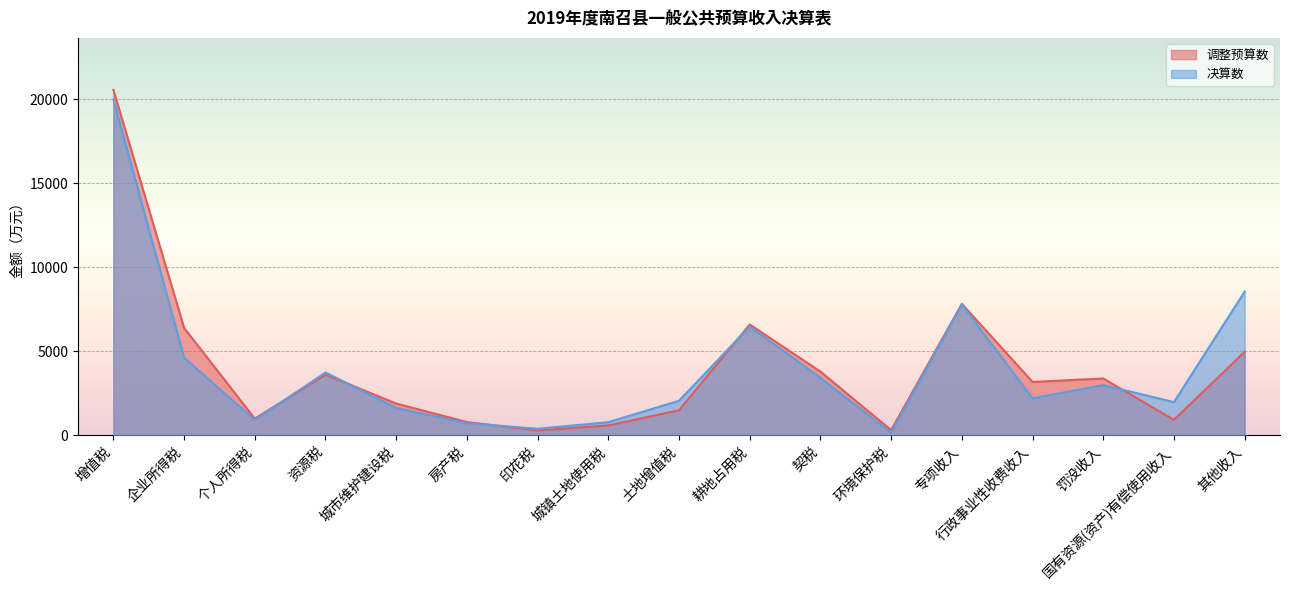

After their last crossing, which series has the higher values: 决算数 or 调整预算数?

决算数